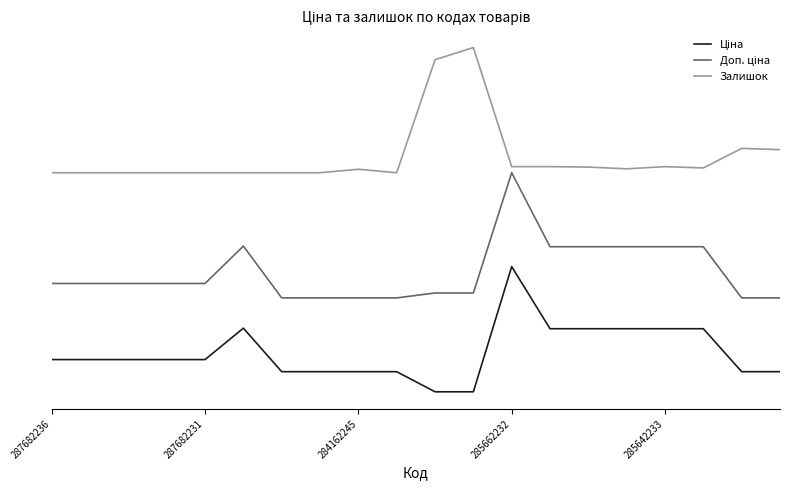

Does the chart have visible grid lines?

No